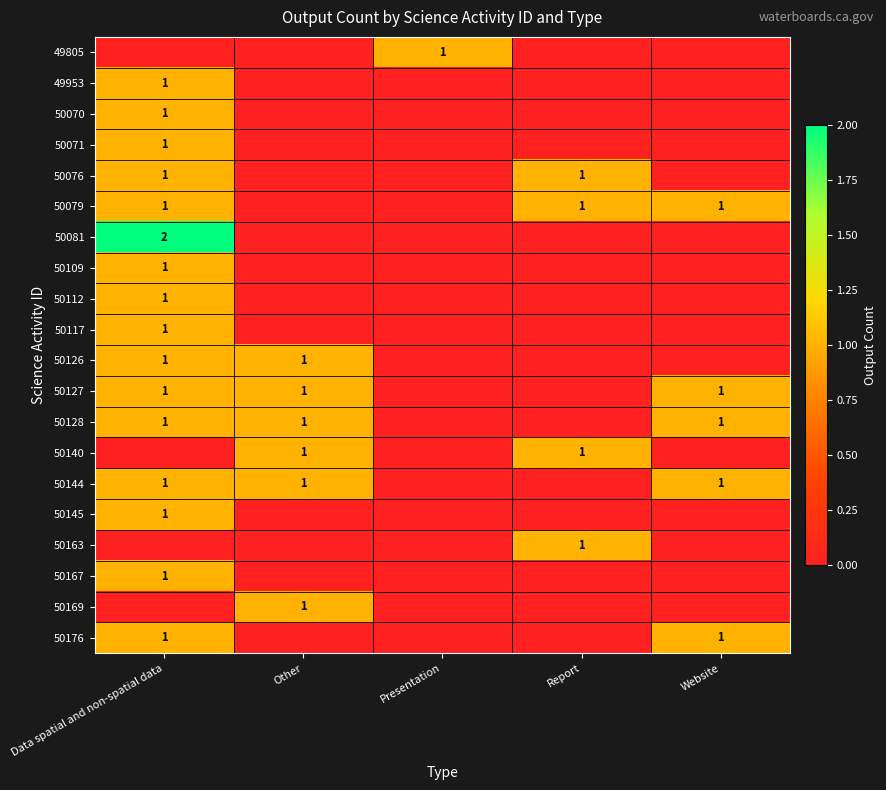

True or false: 50176 has a value of 1 at Data spatial and non-spatial data.

True